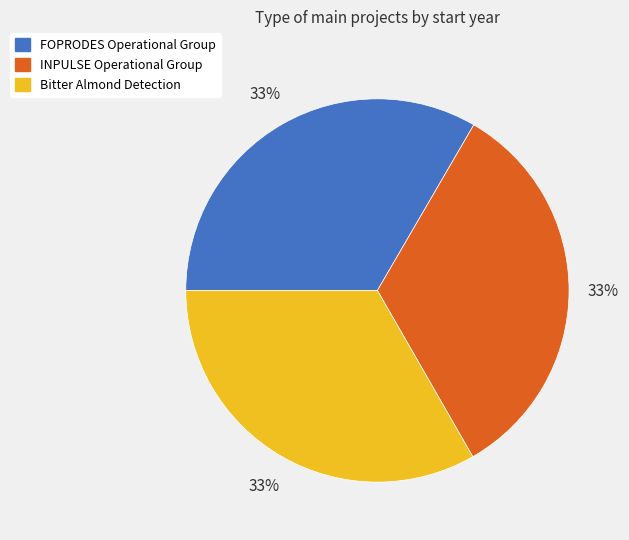

Combined, do Bitter Almond Detection and INPULSE Operational Group account for over 50%?

Yes